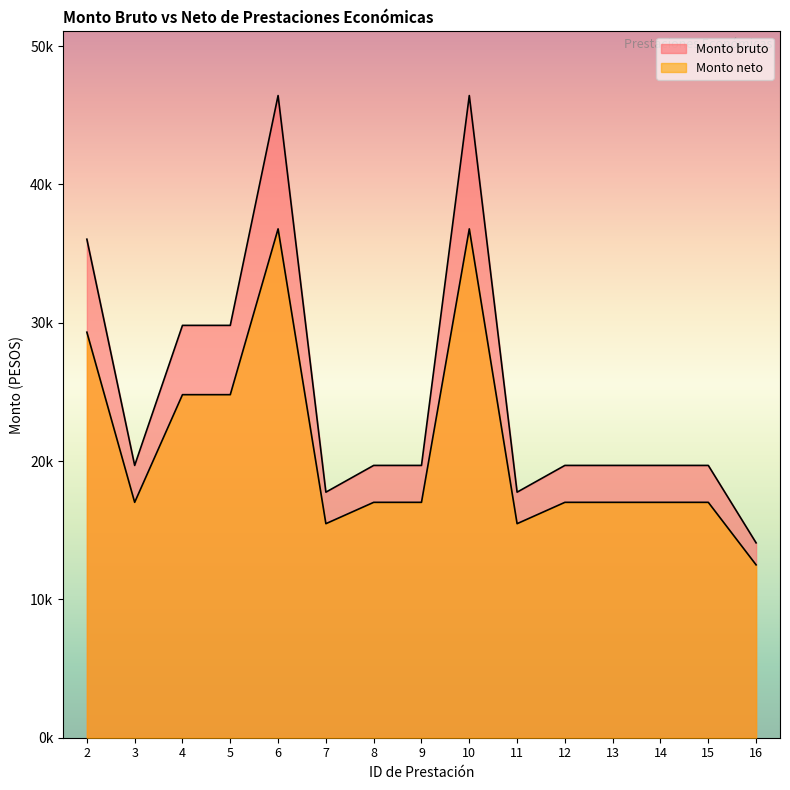

Reading left to right, list all the values displayed in this chart.

Monto bruto: 36043.6	19687.4	29812.7	29812.7	46428.4	17753.8	19687.4	19687.4	46428.4	17753.8	19687.4	19687.4	19687.4	19687.4	14088.3
Monto neto: 29320.4	17018.9	24802.3	24802.3	36789.8	15475.3	17018.9	17018.9	36789.8	15475.3	17018.9	17018.9	17018.9	17018.9	12498.2